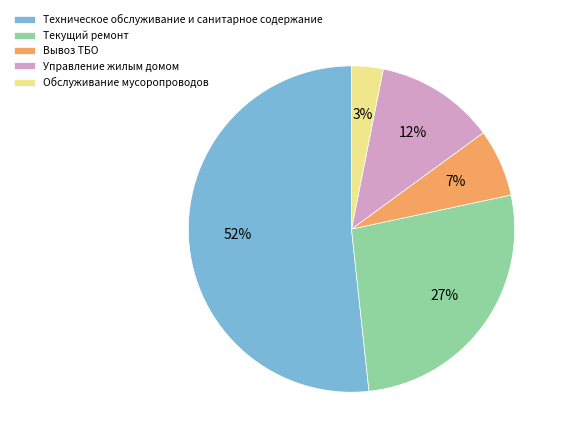

How many segments does this pie chart have?

5